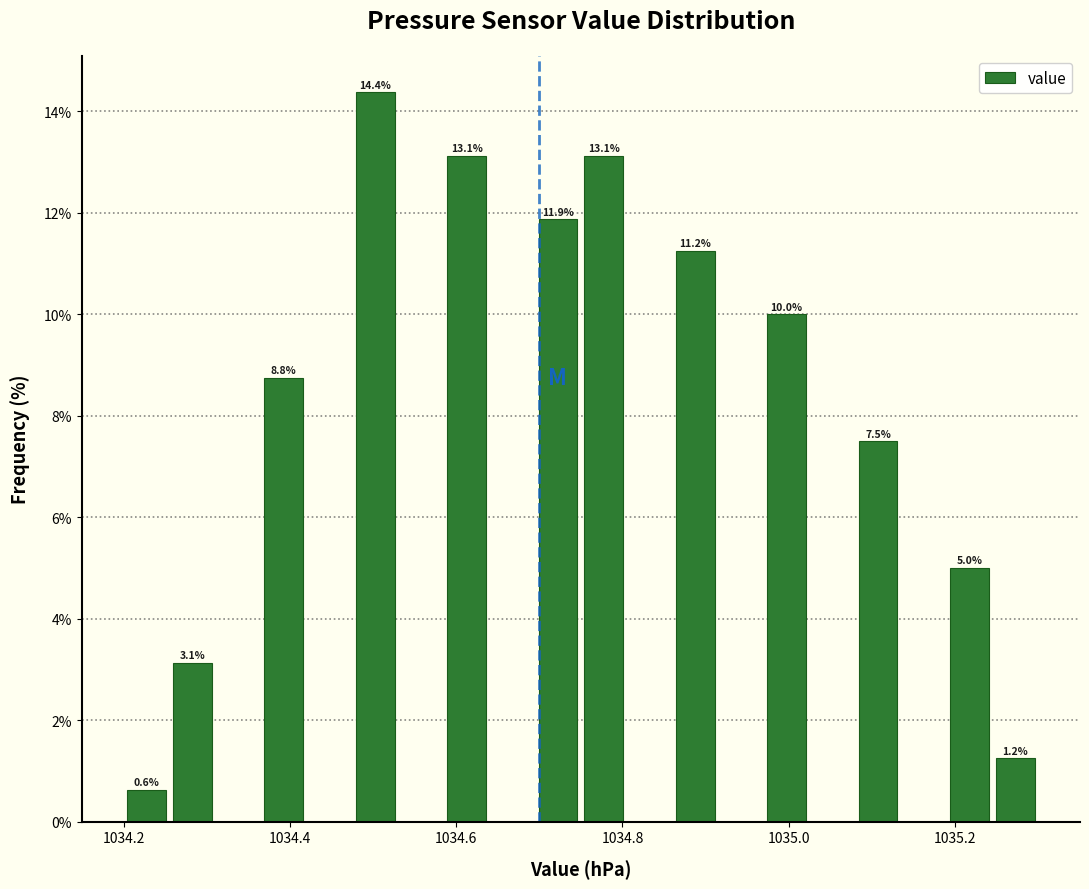

Read against the x-axis, roughly where is the centre of the tallest bar?

1034.50